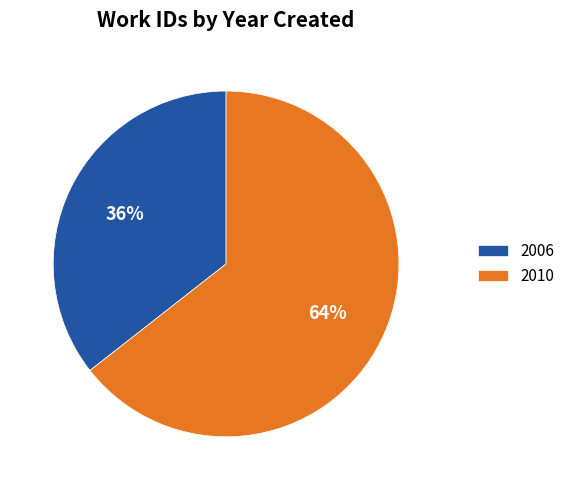

How many segments does this pie chart have?

2